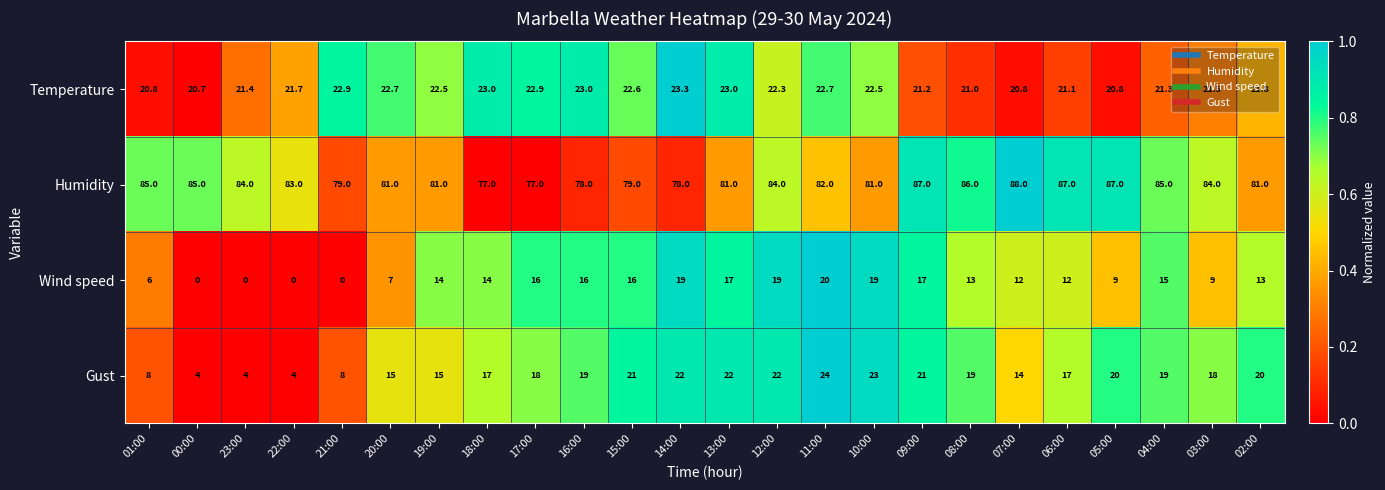

At which category does the chart reach its peak across all series?

07:00